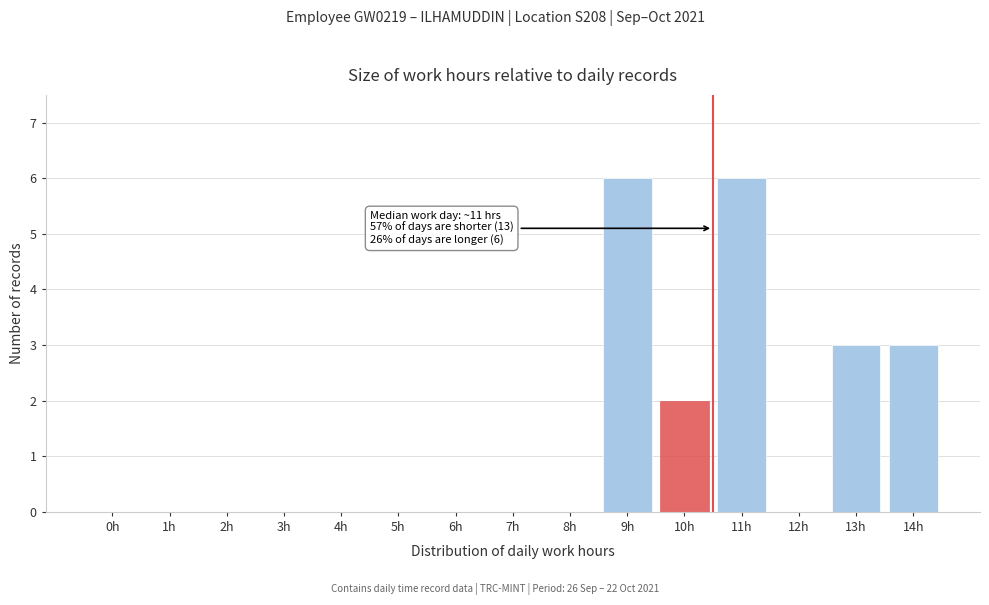

Reading right to left, extract all data points from this chart.

14h=3	13h=3	12h=0	11h=6	10h=2	9h=6	8h=0	7h=0	6h=0	5h=0	4h=0	3h=0	2h=0	1h=0	0h=0